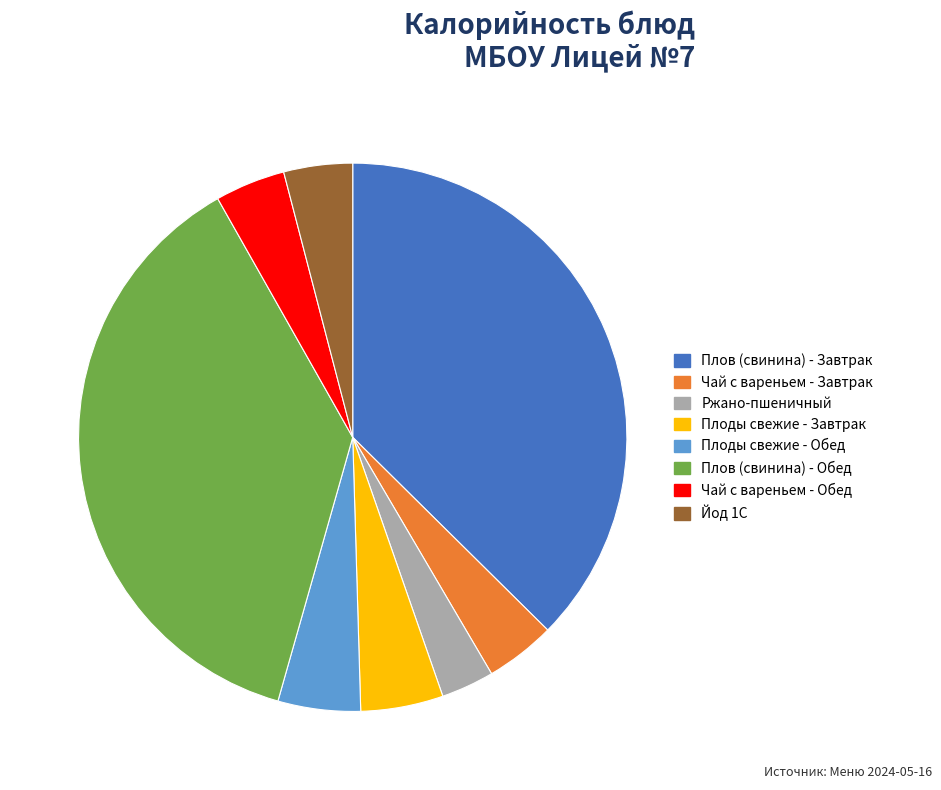

Is the sum of Ржано-пшеничный and Плоды свежие - Завтрак greater than half?

No